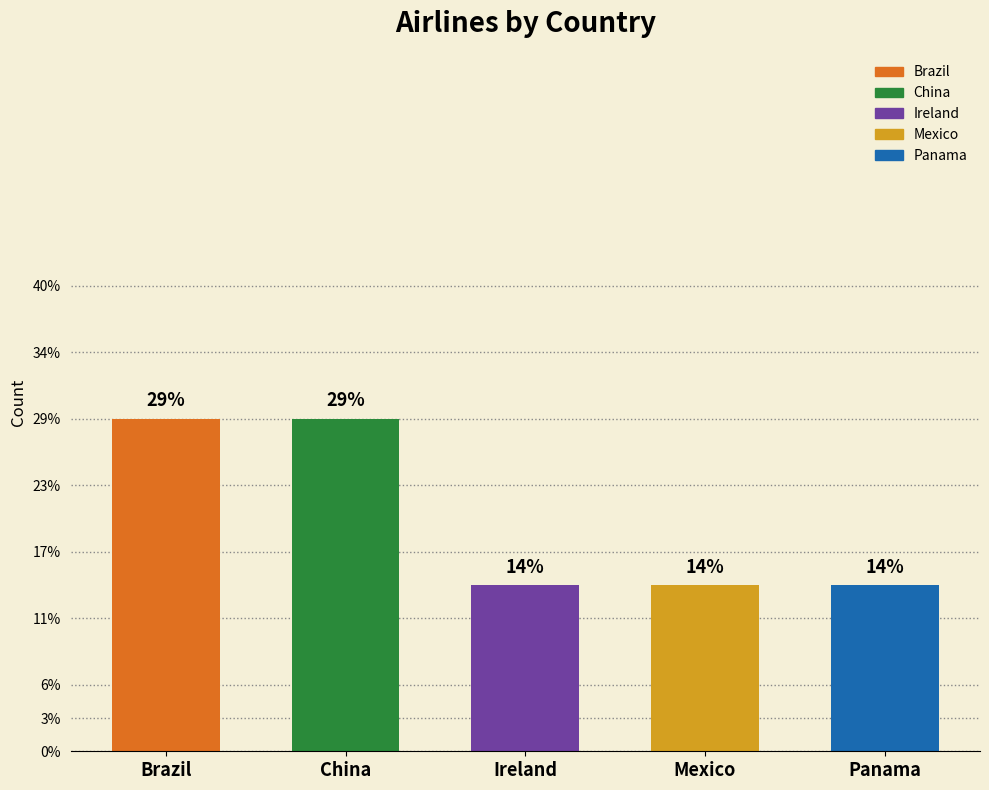

What is the value of the 2nd bar from the left?

2